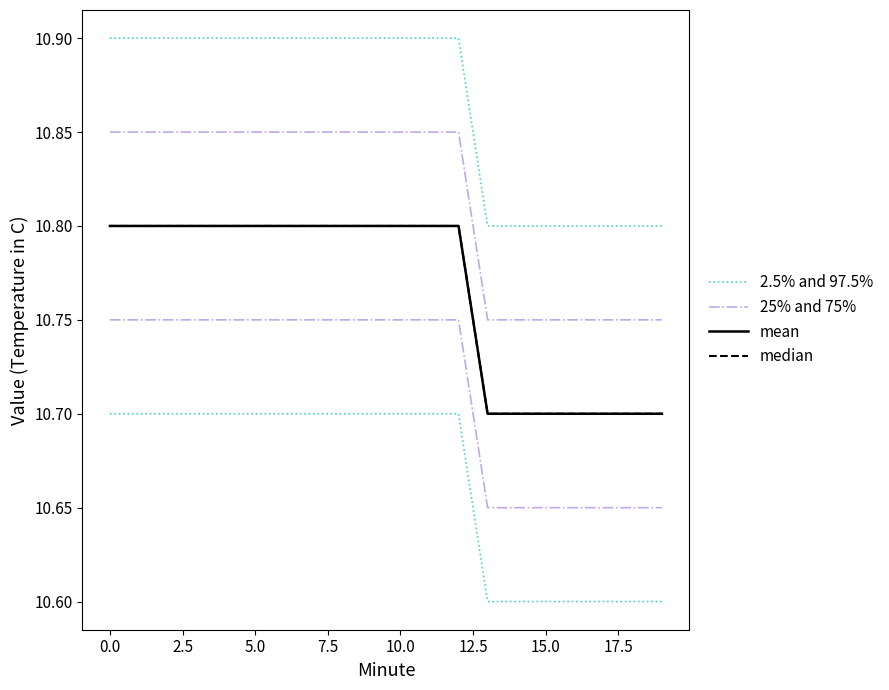

True or false: 2.5% and 97.5% and 25% and 75% intersect in this chart.

False